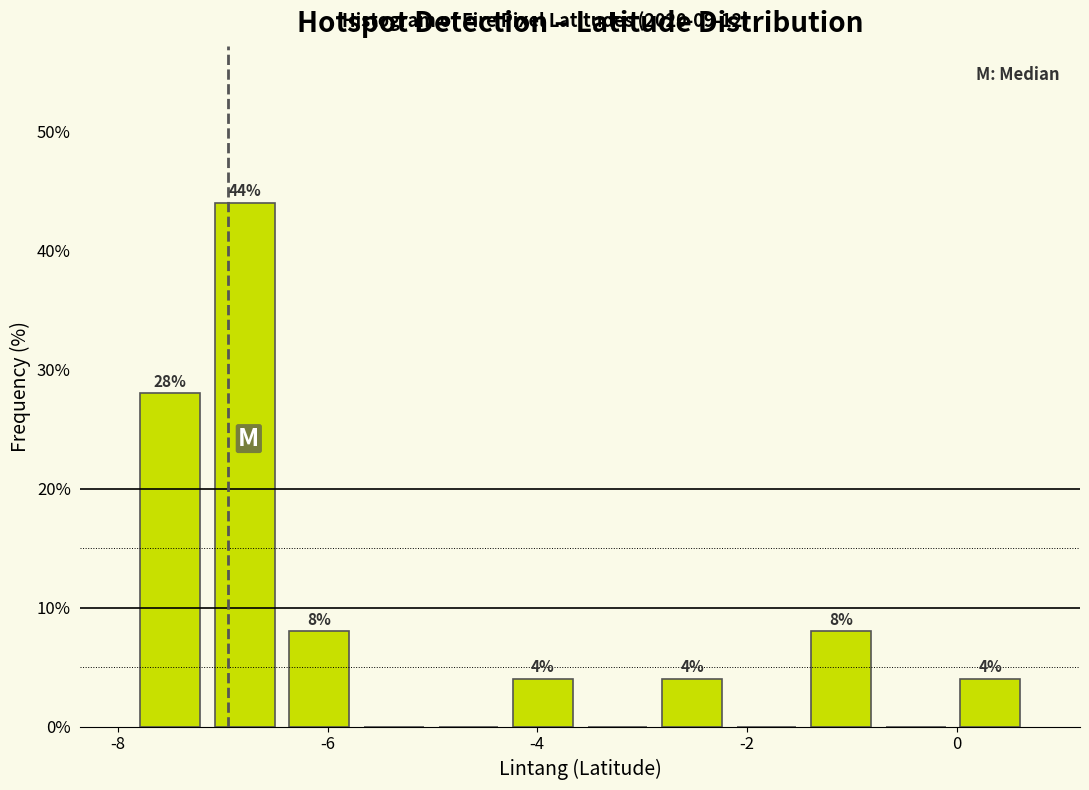

Around what value on the x-axis is the tallest bar? Give the approximate position of its centre, as read against the axis.

-6.8